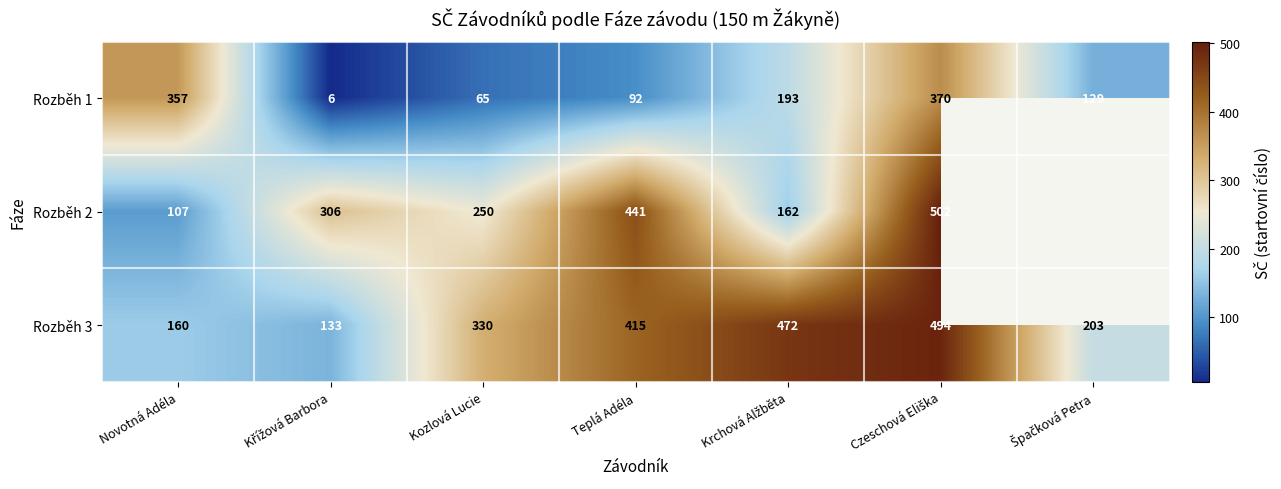

What is the spread (max minus min) of values at Novotná Adéla?

250